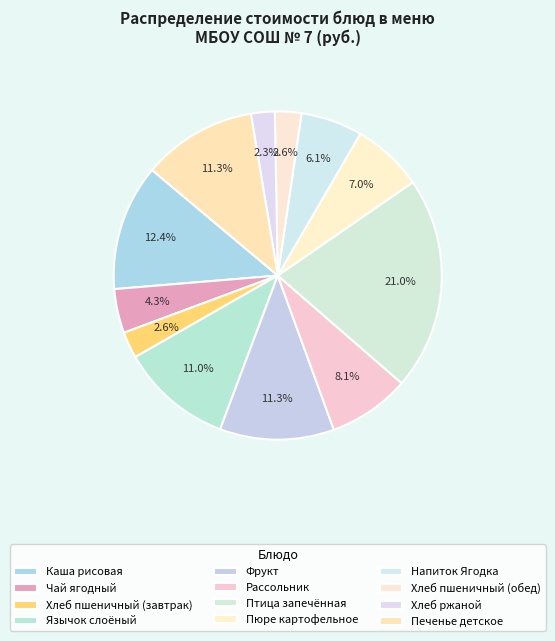

Which category has the smallest portion of the pie?

Хлеб ржаной